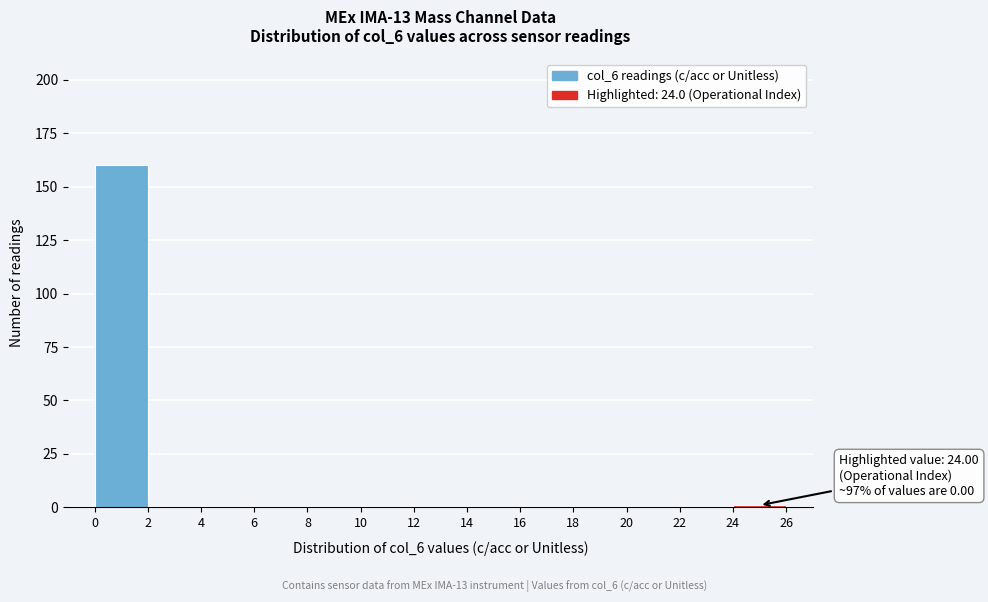

Over which range of the x-axis is the bar tallest?

0 to 2